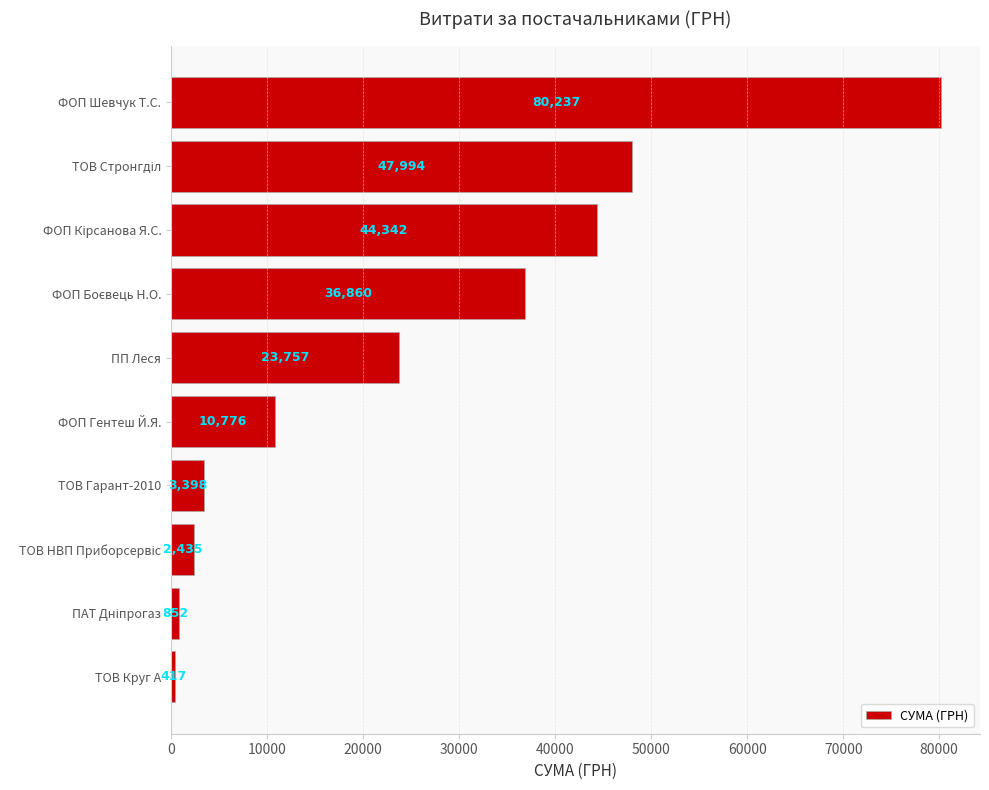

True or false: the data shows 23756.9 at ПП Леся.

True